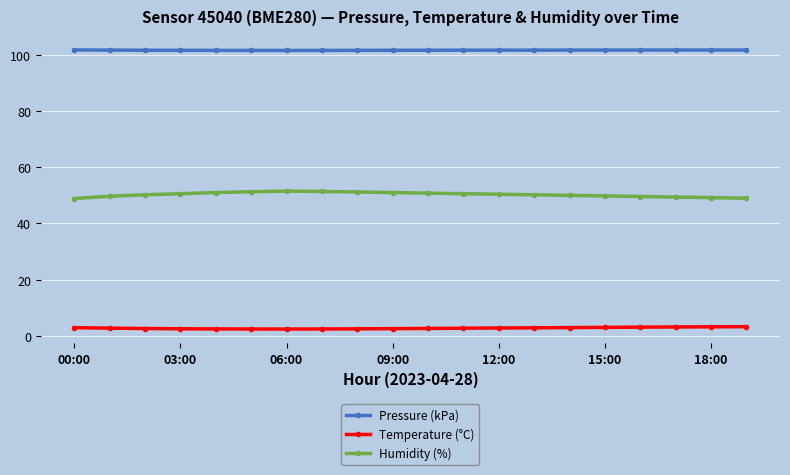

What is the value of the Humidity (%) point at the 17th from the left?

49.6